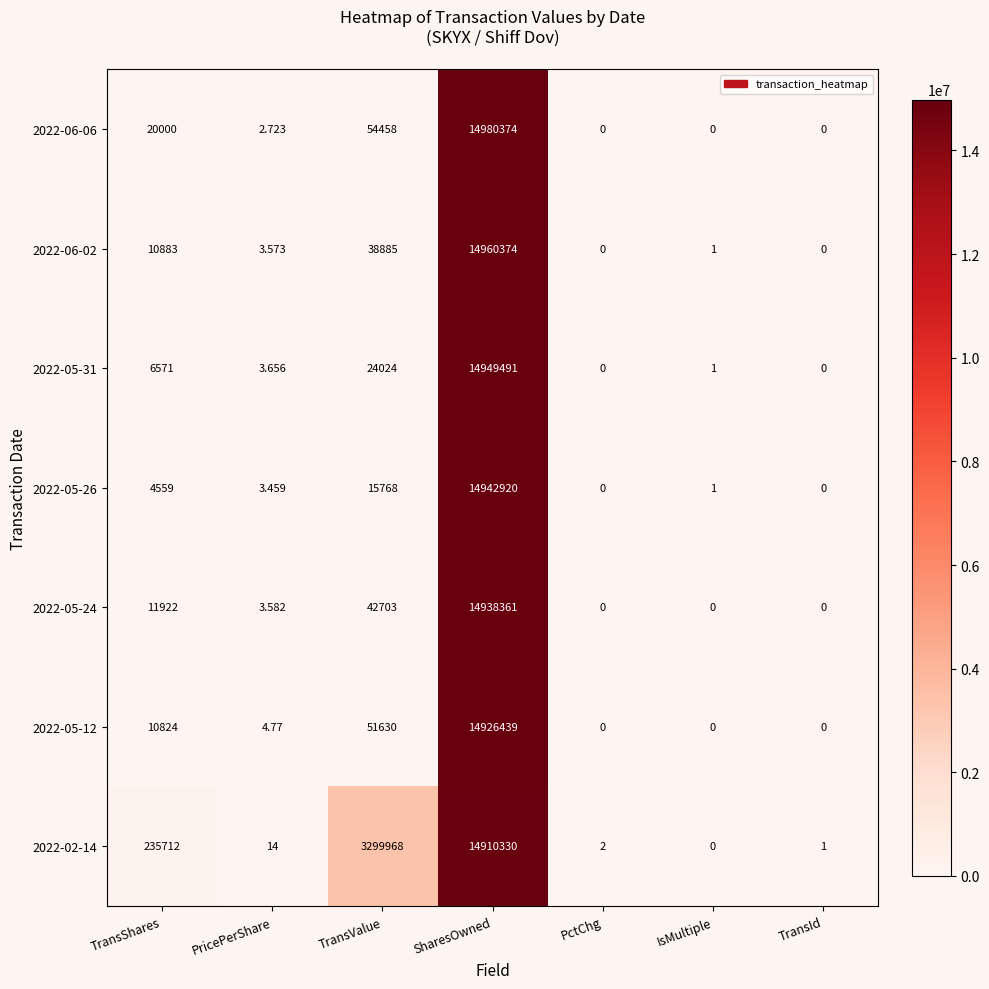

How many series are shown in this chart?

7